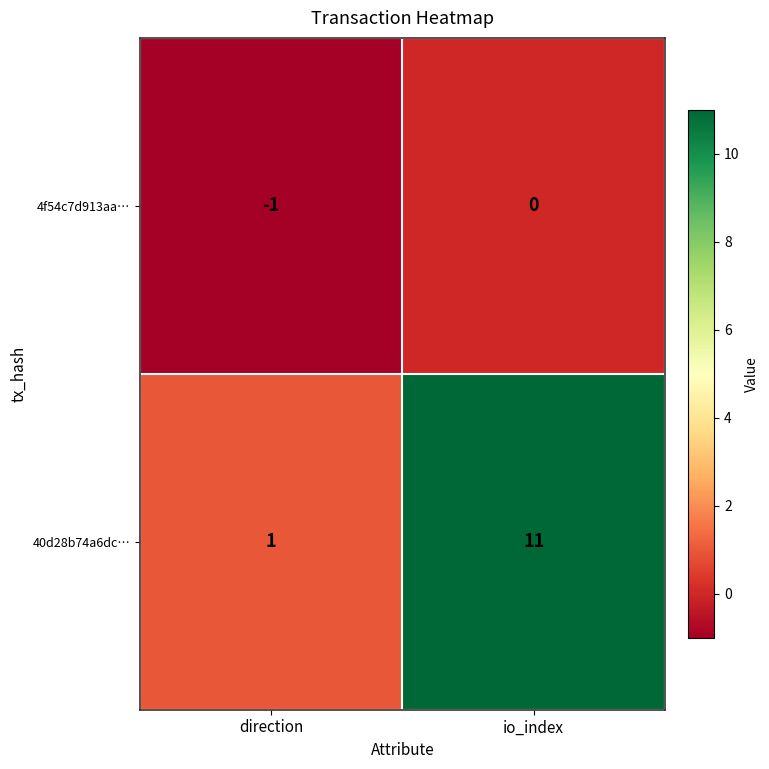

Reading left to right, list all the values displayed in this chart.

4f54c7d913aa…: direction=-1	io_index=0
40d28b74a6dc…: direction=1	io_index=11